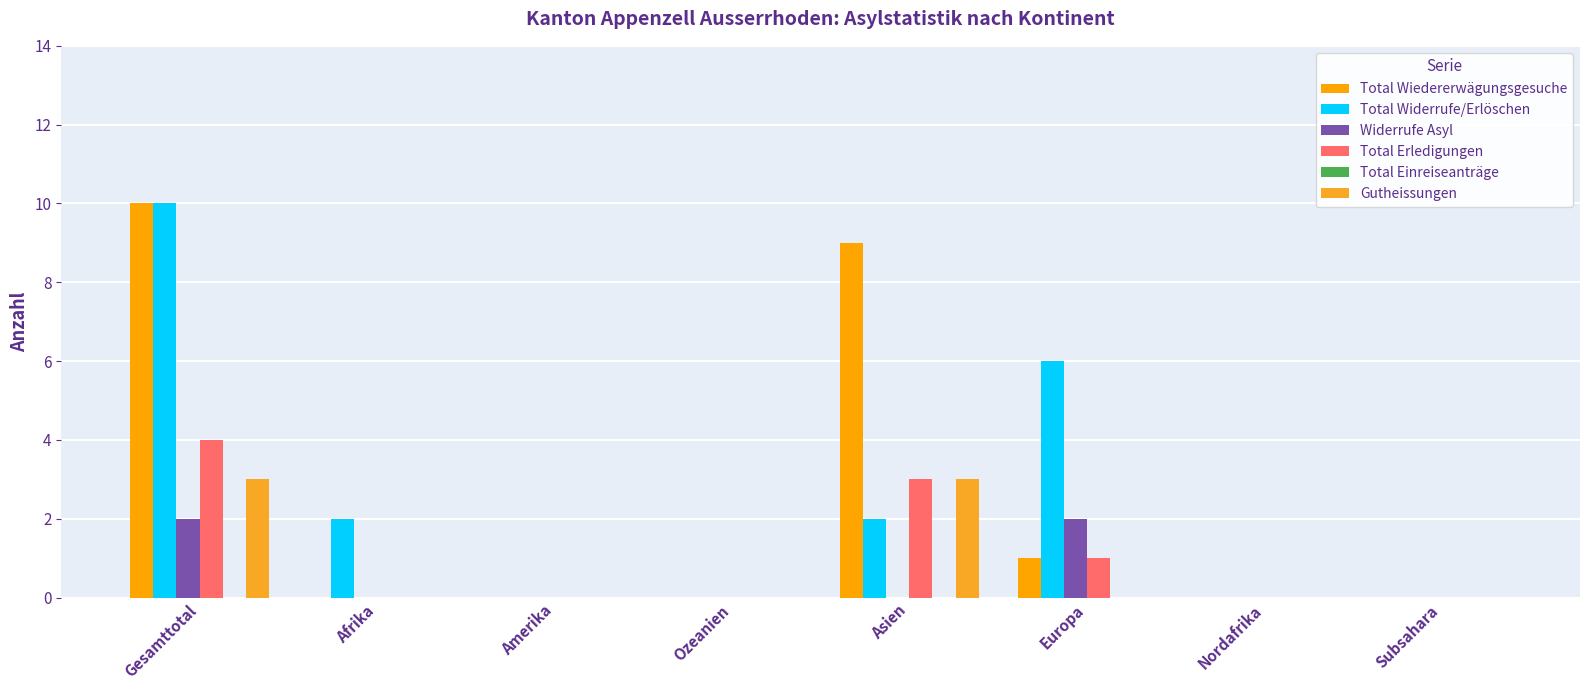

Reading right to left, extract all data points from this chart.

Total Wiedererwägungsgesuche: Subsahara=0	Nordafrika=0	Europa=1	Asien=9	Ozeanien=0	Amerika=0	Afrika=0	Gesamttotal=10
Total Widerrufe/Erlöschen: Subsahara=0	Nordafrika=0	Europa=6	Asien=2	Ozeanien=0	Amerika=0	Afrika=2	Gesamttotal=10
Widerrufe Asyl: Subsahara=0	Nordafrika=0	Europa=2	Asien=0	Ozeanien=0	Amerika=0	Afrika=0	Gesamttotal=2
Total Erledigungen: Subsahara=0	Nordafrika=0	Europa=1	Asien=3	Ozeanien=0	Amerika=0	Afrika=0	Gesamttotal=4
Total Einreiseanträge: Subsahara=0	Nordafrika=0	Europa=0	Asien=0	Ozeanien=0	Amerika=0	Afrika=0	Gesamttotal=0
Gutheissungen: Subsahara=0	Nordafrika=0	Europa=0	Asien=3	Ozeanien=0	Amerika=0	Afrika=0	Gesamttotal=3